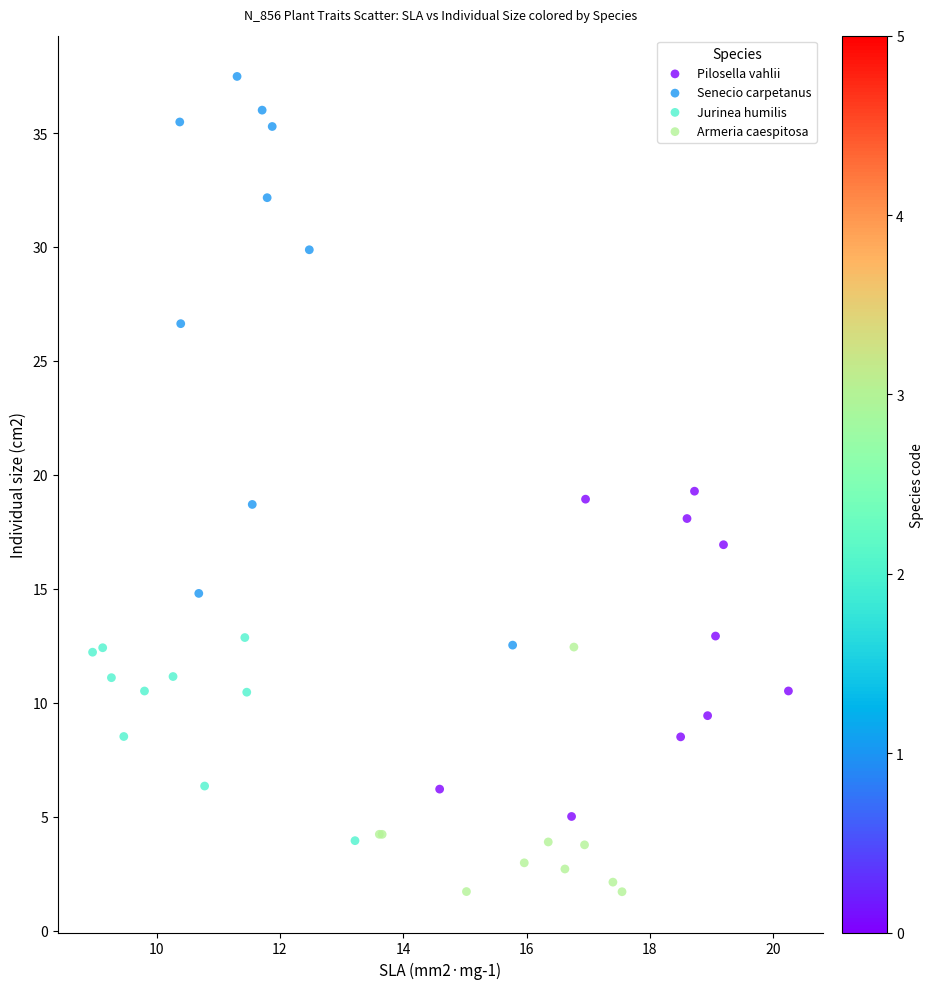

Which series reaches the maximum Y coordinate?

Senecio carpetanus